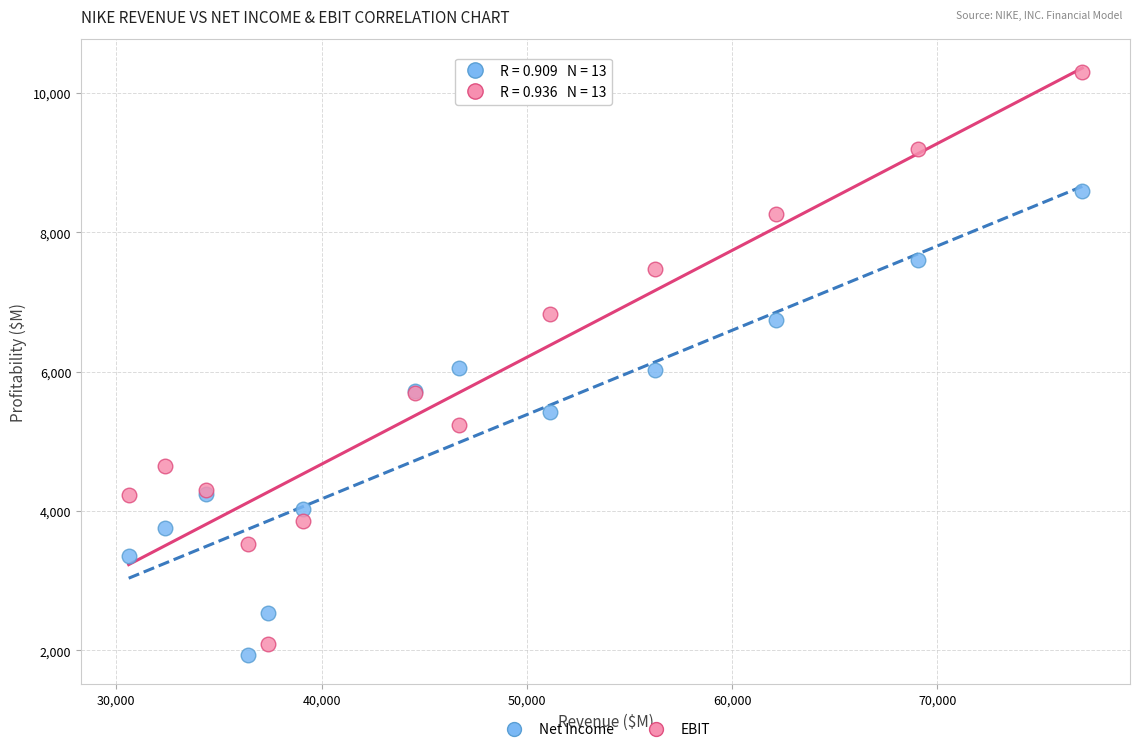

What is the X range (max minus min) for the scatter plot?

46459.5